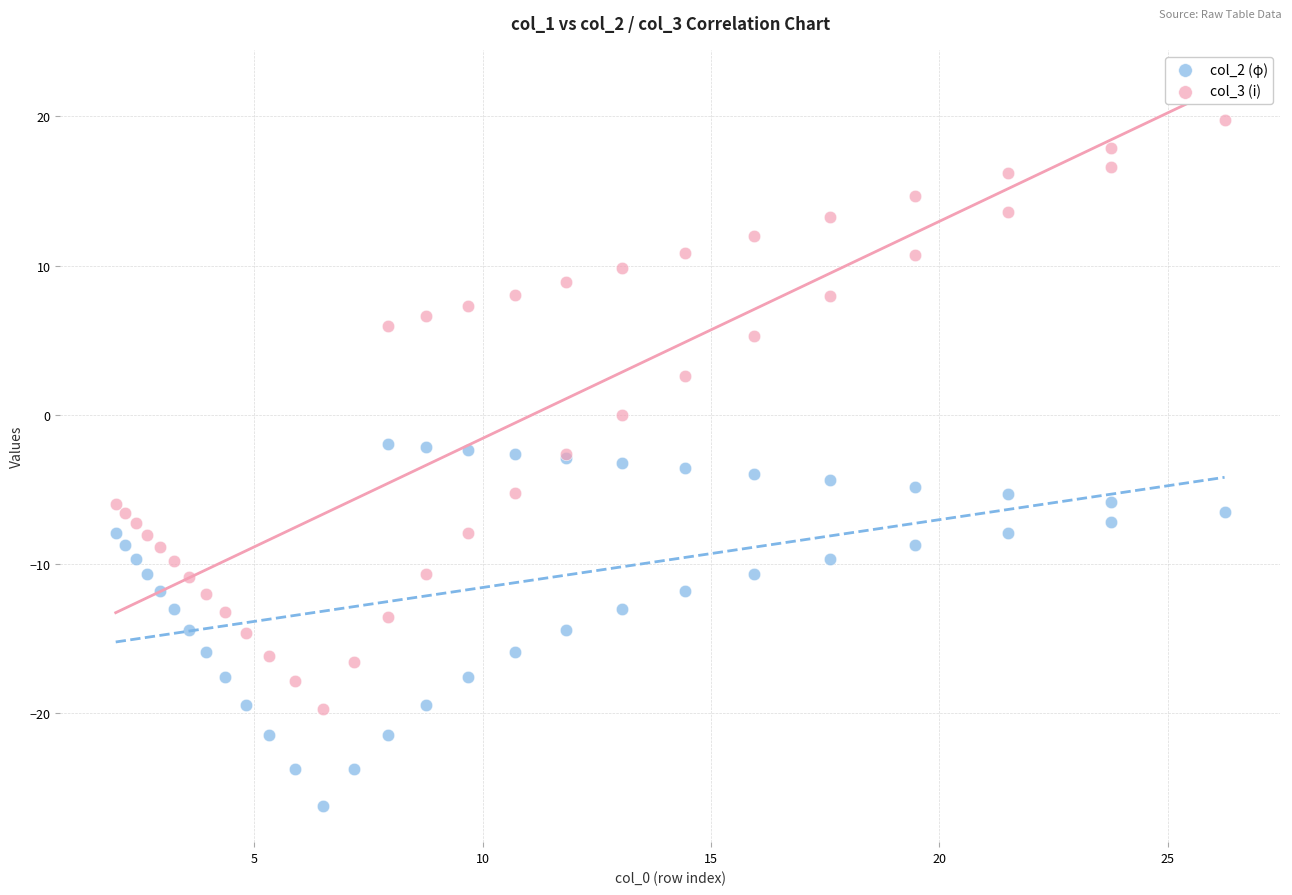

What is the X range (max minus min) for the scatter plot?

24.3